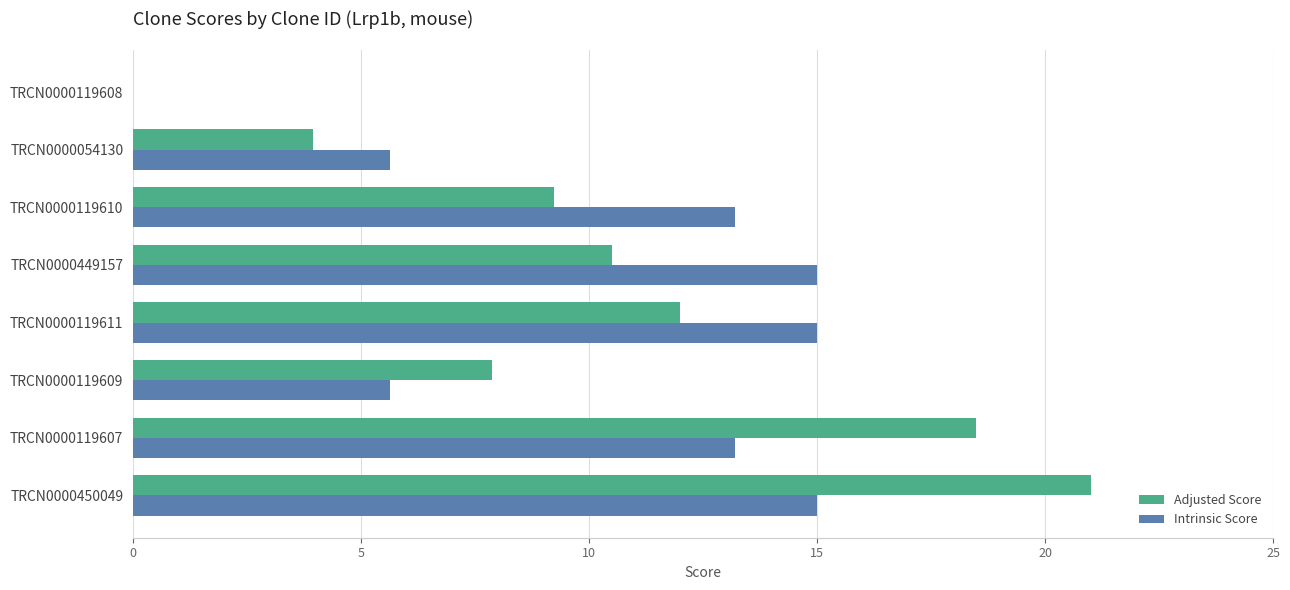

Between TRCN0000119611 and TRCN0000119608, which series saw the biggest shift?

Intrinsic Score